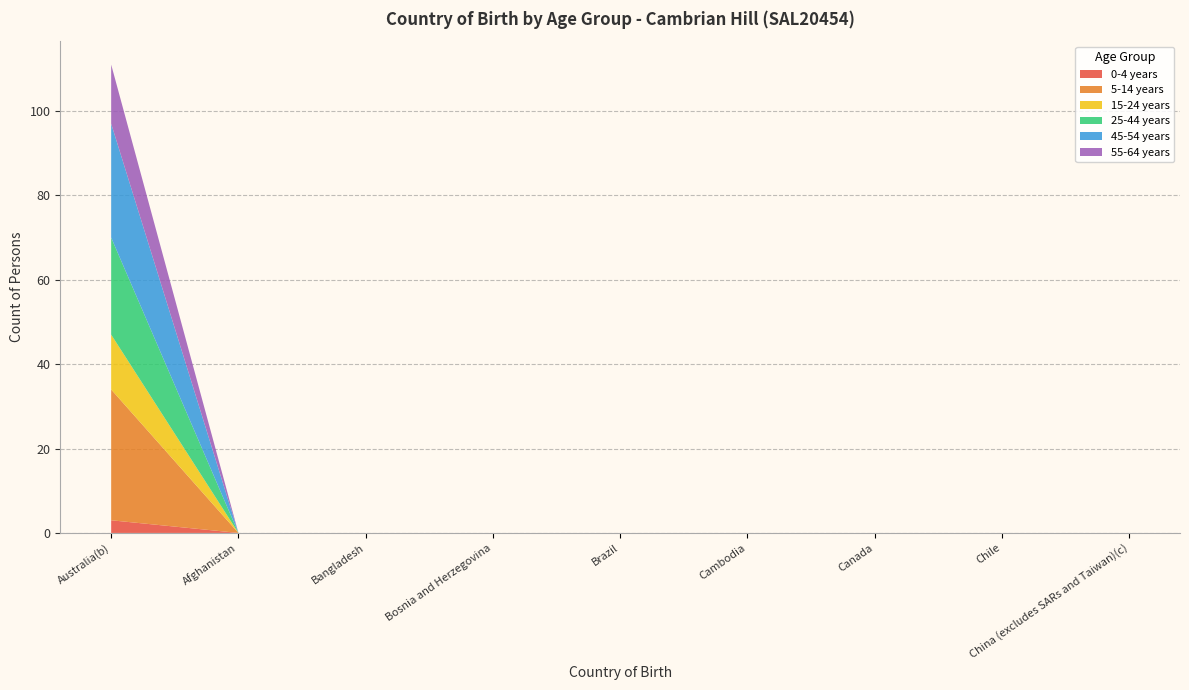

Reading left to right, extract all data points from this chart.

0-4 years: Australia(b)=3	Afghanistan=0	Bangladesh=0	Bosnia and Herzegovina=0	Brazil=0	Cambodia=0	Canada=0	Chile=0	China (excludes SARs and Taiwan)(c)=0
5-14 years: Australia(b)=31	Afghanistan=0	Bangladesh=0	Bosnia and Herzegovina=0	Brazil=0	Cambodia=0	Canada=0	Chile=0	China (excludes SARs and Taiwan)(c)=0
15-24 years: Australia(b)=13	Afghanistan=0	Bangladesh=0	Bosnia and Herzegovina=0	Brazil=0	Cambodia=0	Canada=0	Chile=0	China (excludes SARs and Taiwan)(c)=0
25-44 years: Australia(b)=23	Afghanistan=0	Bangladesh=0	Bosnia and Herzegovina=0	Brazil=0	Cambodia=0	Canada=0	Chile=0	China (excludes SARs and Taiwan)(c)=0
45-54 years: Australia(b)=27	Afghanistan=0	Bangladesh=0	Bosnia and Herzegovina=0	Brazil=0	Cambodia=0	Canada=0	Chile=0	China (excludes SARs and Taiwan)(c)=0
55-64 years: Australia(b)=14	Afghanistan=0	Bangladesh=0	Bosnia and Herzegovina=0	Brazil=0	Cambodia=0	Canada=0	Chile=0	China (excludes SARs and Taiwan)(c)=0